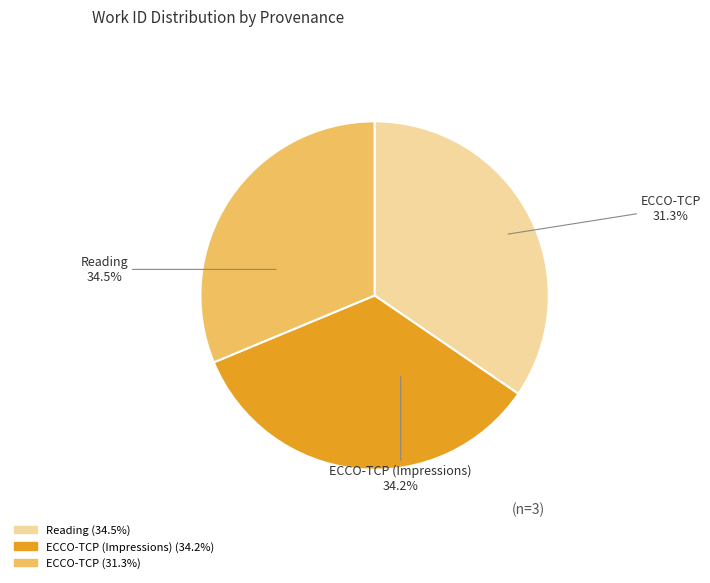

Rank the categories by value from highest to lowest.

Reading, ECCO-TCP (Impressions), ECCO-TCP